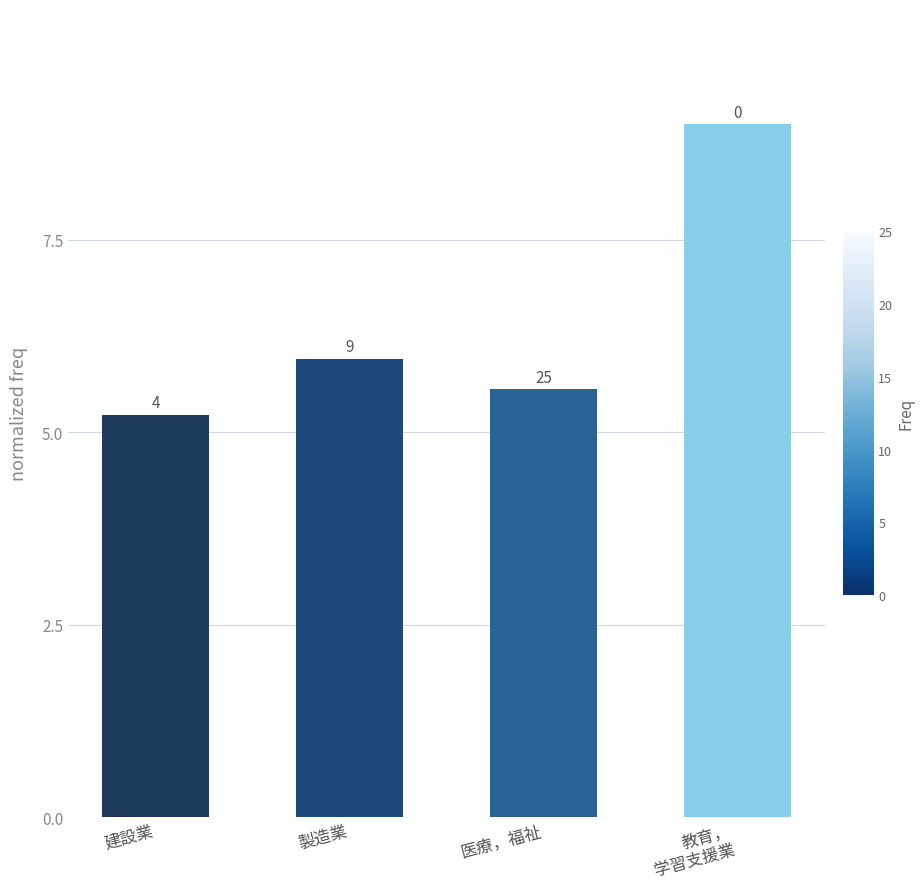

True or false: the data shows 5.6 at 医療，福祉.

True